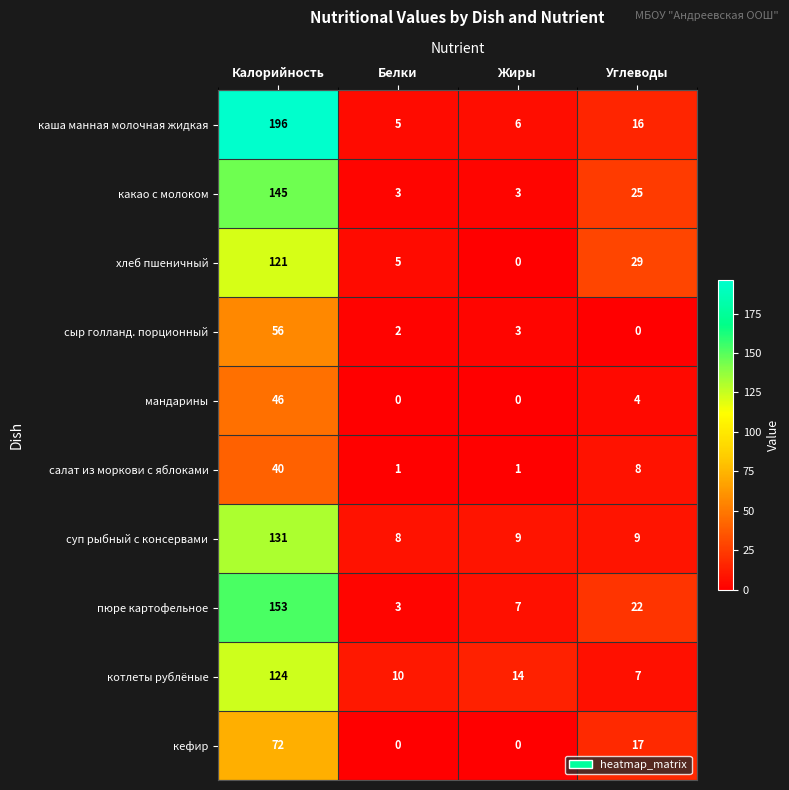

At which category is the sum across all series the highest?

Калорийность